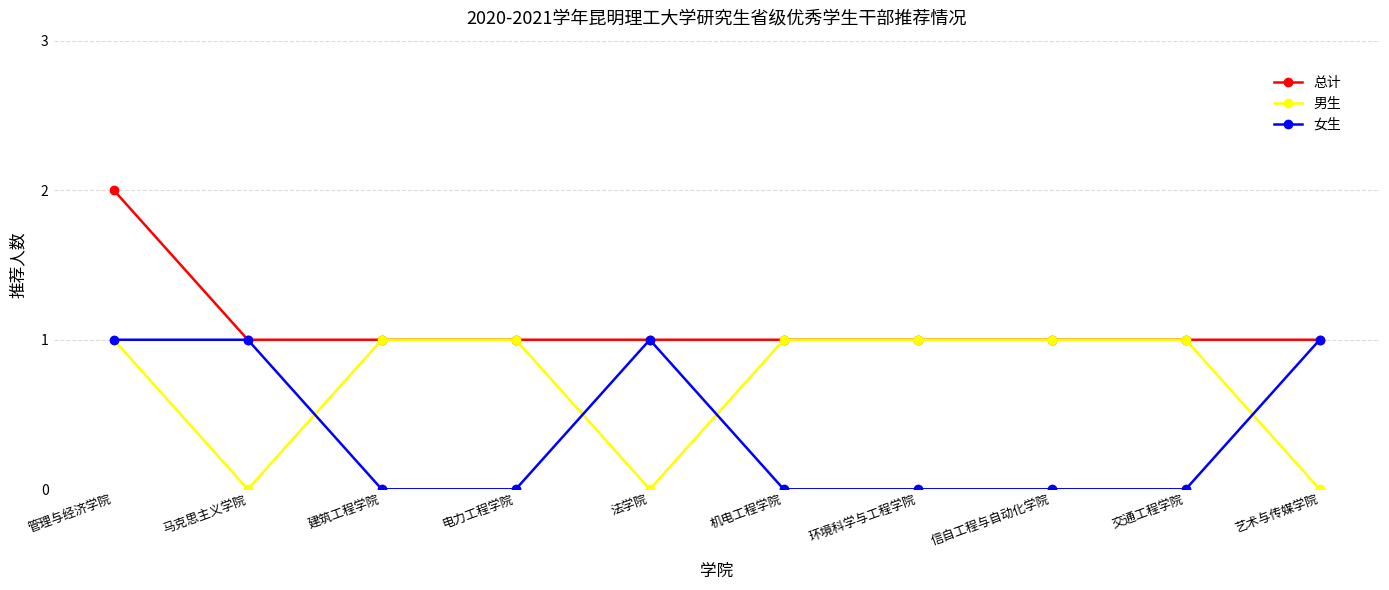

Does the chart display data point markers on the line(s)?

Yes